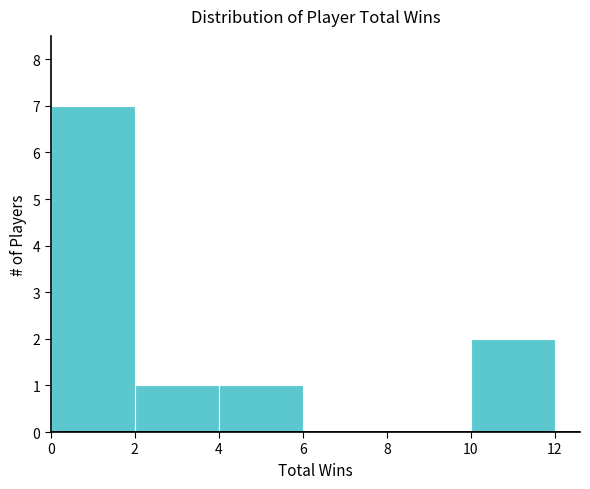

Reading left to right, transcribe this chart: for each bar, give the range it covers on the x-axis and its height. The values are not printed on the chart, so give them approximately, as read against the axis.

0 to 2: 7
2 to 4: 1
4 to 6: 1
6 to 8: 0
8 to 10: 0
10 to 12: 2